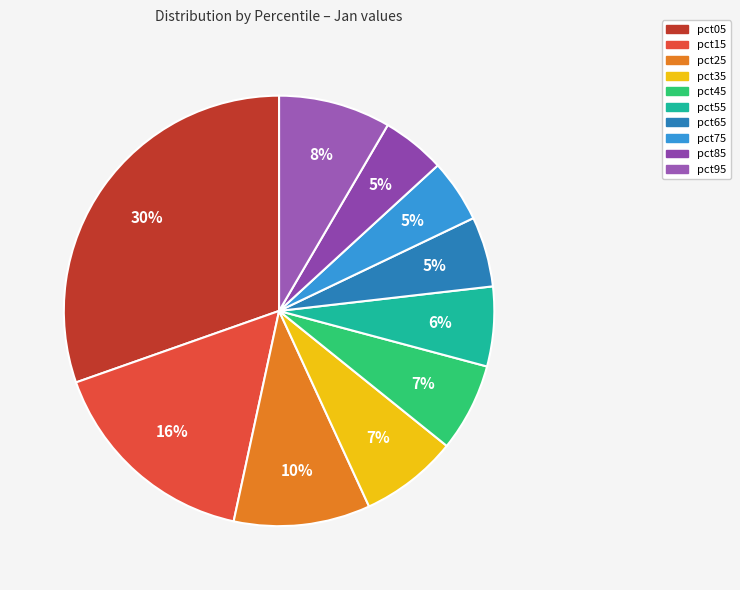

What is the largest slice in the pie chart?

pct05